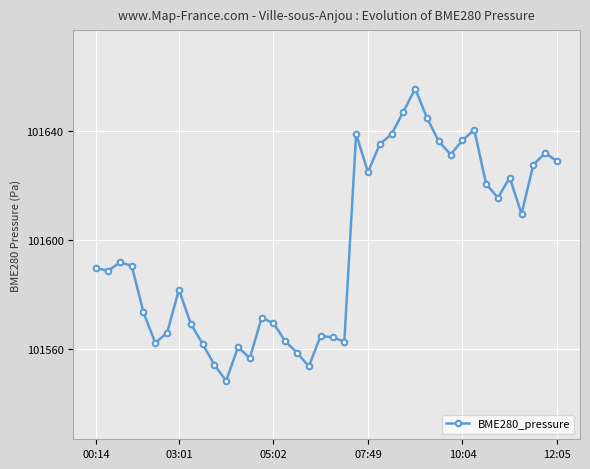

What is the value of the 2nd point from the left?

101588.7